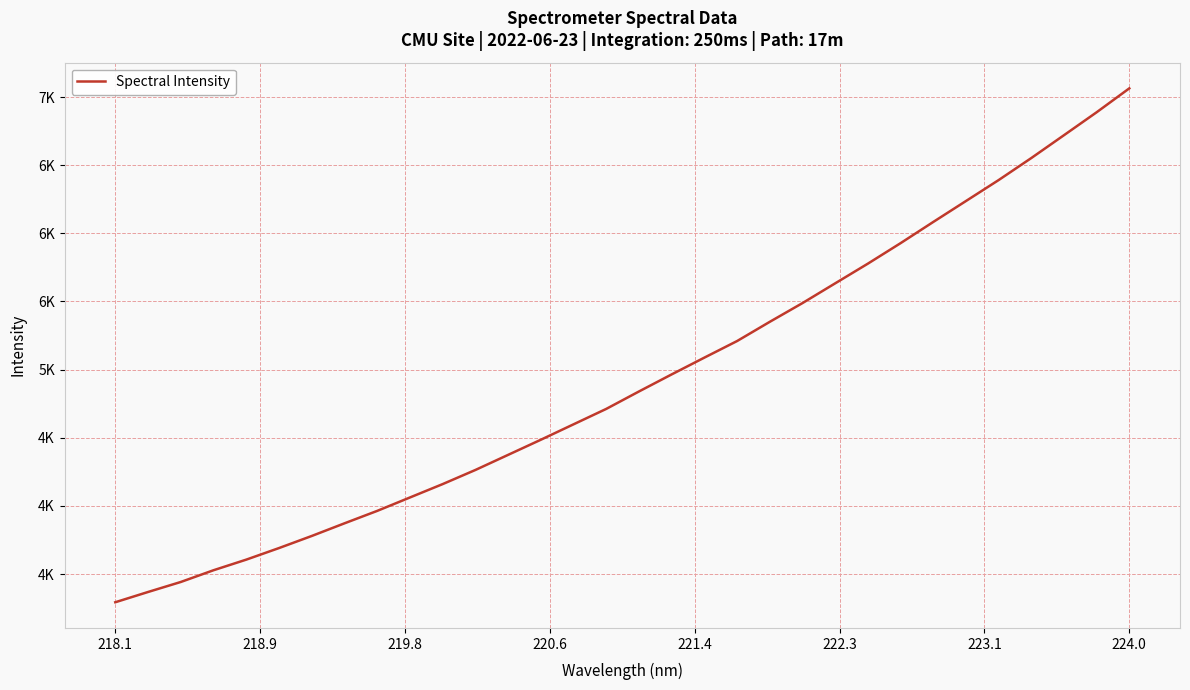

Does the chart display data point markers on the line(s)?

No